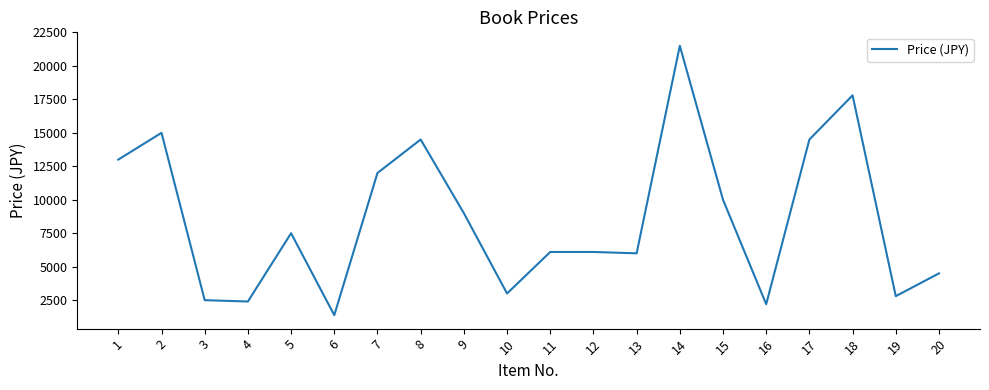

What is the ratio of the value at 11 to the value at 7?

0.5